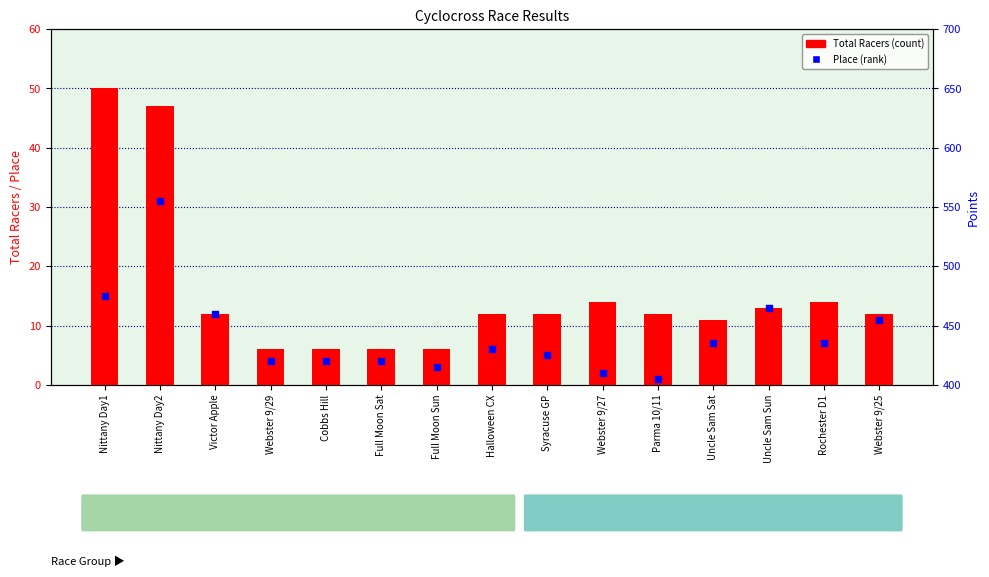

Which series has the largest Y range (max minus min)?

Total Racers